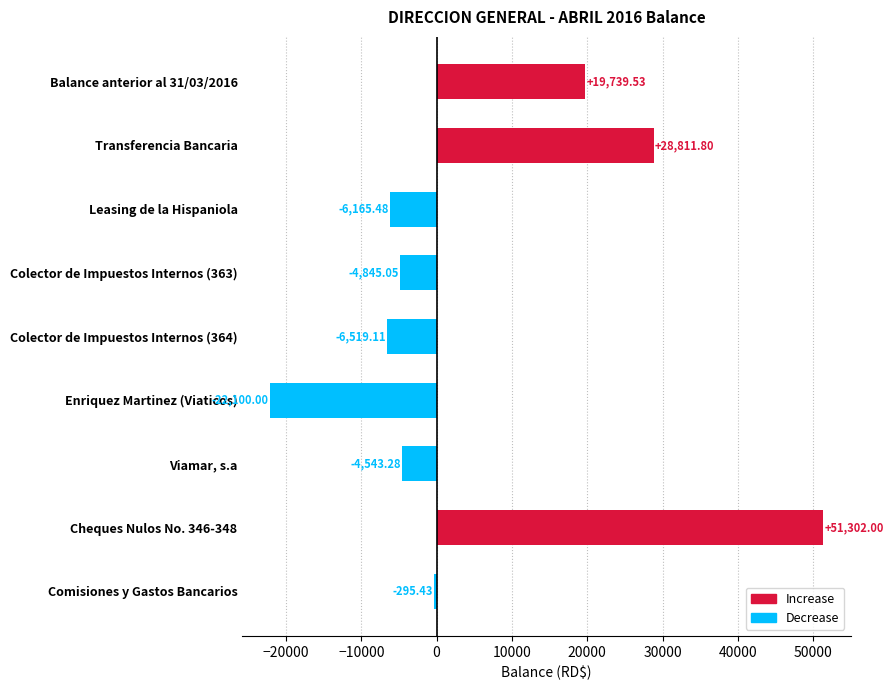

List the labels in order of value, largest first.

Cheques Nulos No. 346-348, Transferencia Bancaria, Balance anterior al 31/03/2016, Comisiones y Gastos Bancarios, Viamar, s.a, Colector de Impuestos Internos (363), Leasing de la Hispaniola, Colector de Impuestos Internos (364), Enriquez Martinez (Viaticos)